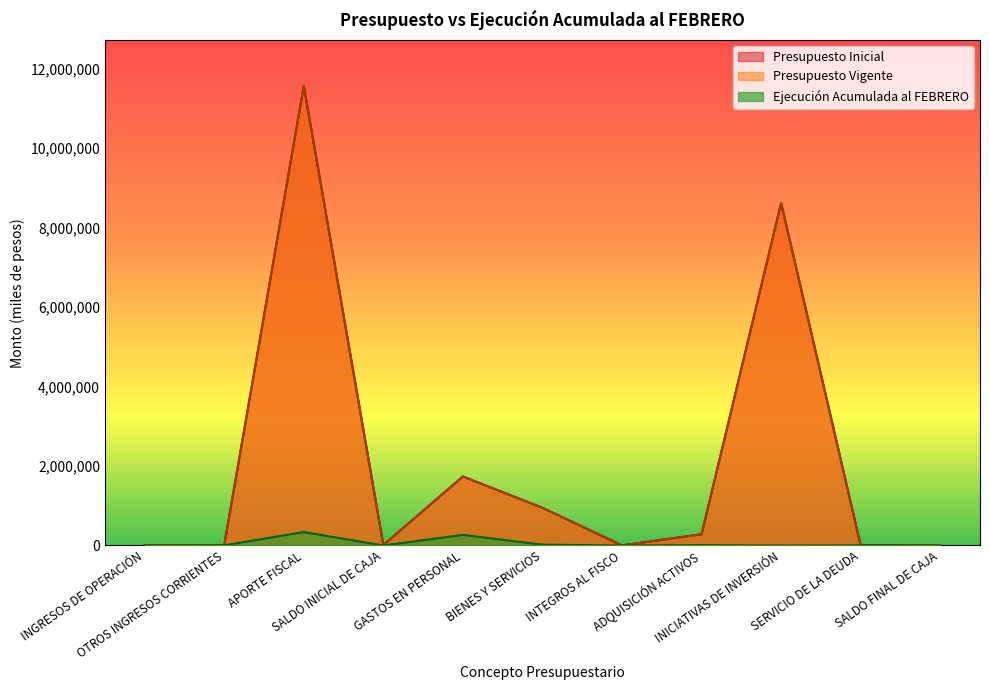

How many data points in Presupuesto Inicial are less than 10918?

5